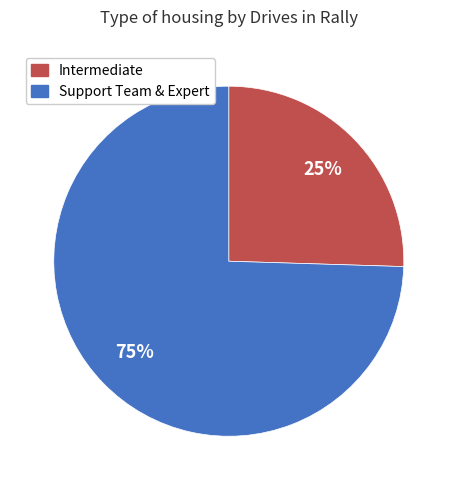

To the nearest percent, what is the average slice percentage?

50%